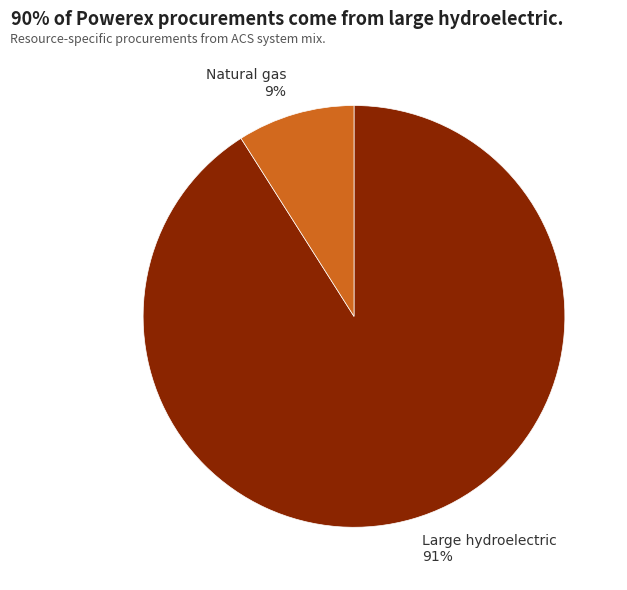

Does Natural gas account for over 50% of the chart?

No